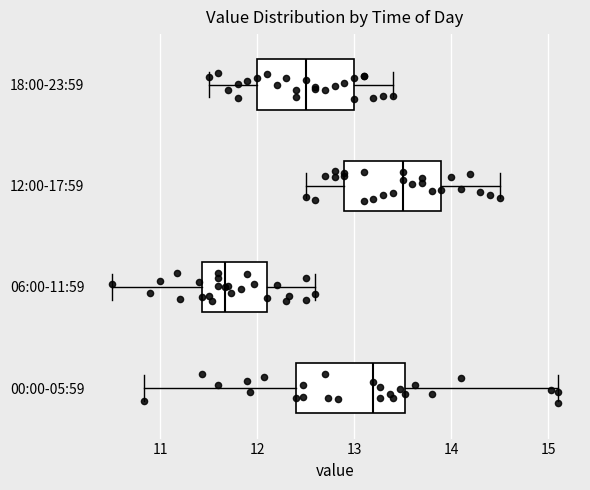

Reading bottom to top, read every box against the x-axis: the position of its median line, the range the box covers, and the ends of its whiskers. The values are not printed on the chart, so give them approximately, as read against the axis.

00:00-05:59: median 13.2, box 12.4 to 13.5, whiskers 10.8 to 15.1
06:00-11:59: median 11.7, box 11.4 to 12.1, whiskers 10.5 to 12.6
12:00-17:59: median 13.5, box 12.9 to 13.9, whiskers 12.5 to 14.5
18:00-23:59: median 12.5, box 12.0 to 13.0, whiskers 11.5 to 13.4